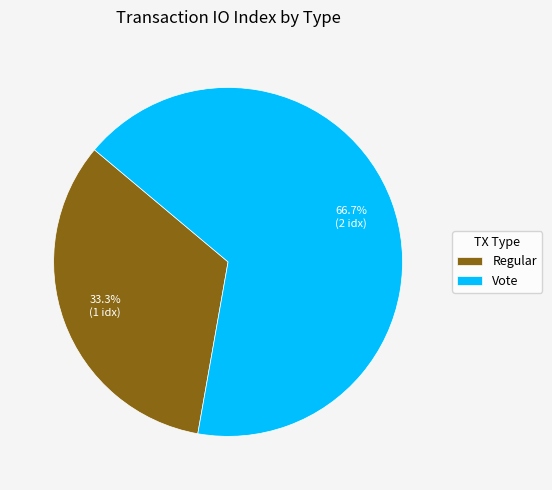

Which category accounts for the majority?

Vote